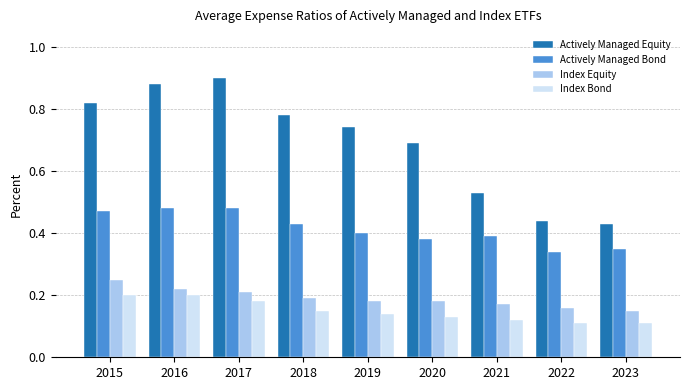

Is the value of Actively Managed Equity at 2017 greater than the value of Index Bond at 2020?

Yes